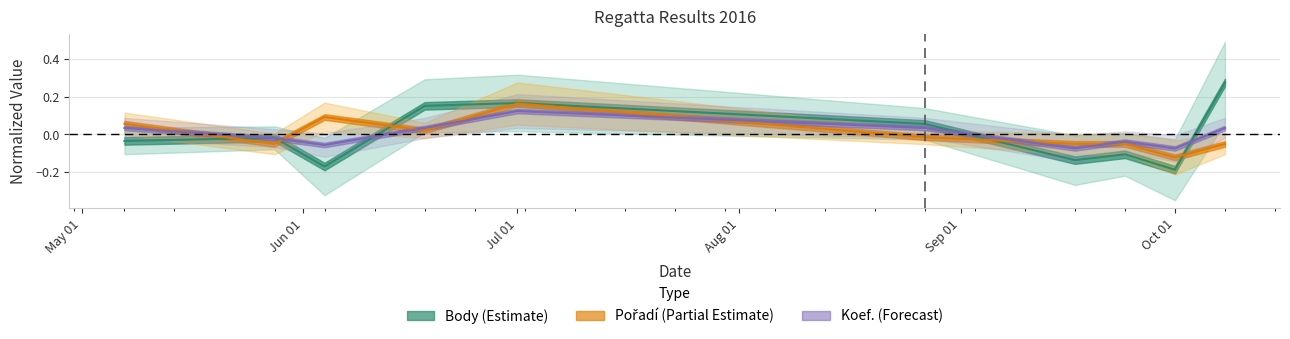

Rank the series at 2016-05-07 from lowest to highest value.

Body, Koef., Pořadí